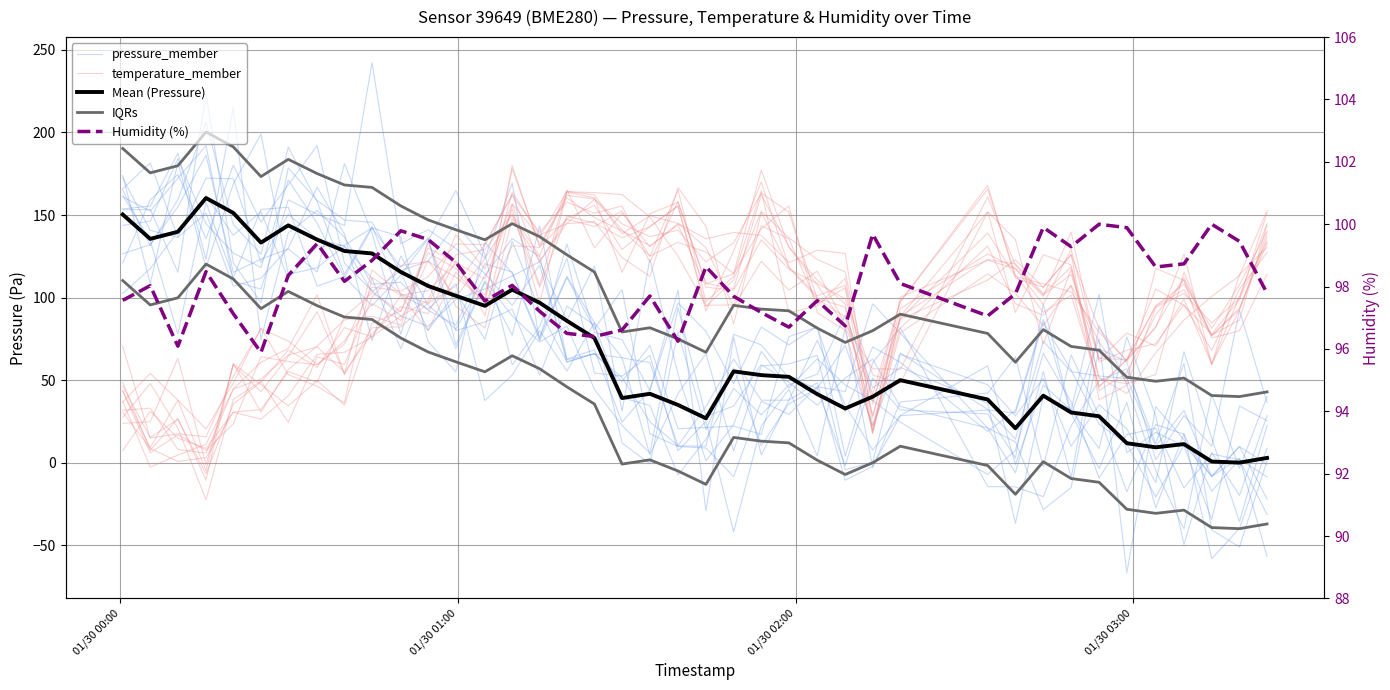

Which label corresponds to the largest value in the chart?

01/30 03:00